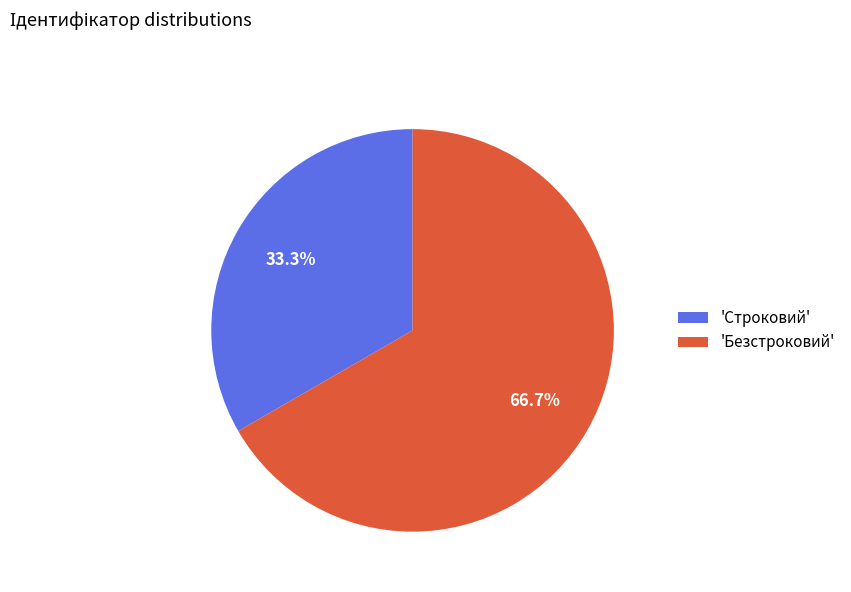

What is the smallest slice in the pie chart?

'Строковий'